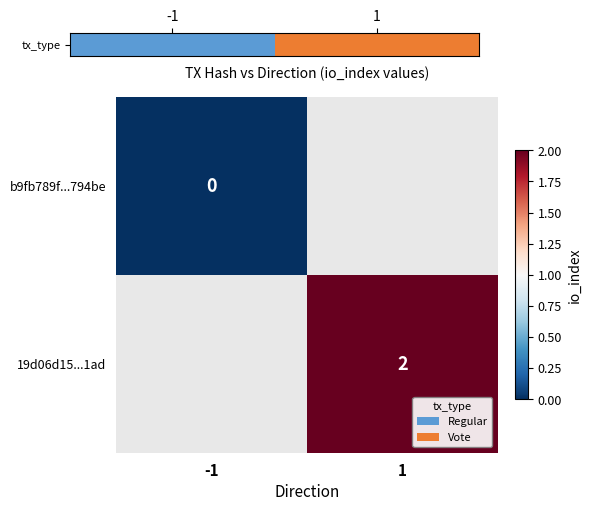

The value of 19d06d15...1ad at 1 is 2. True or false?

True